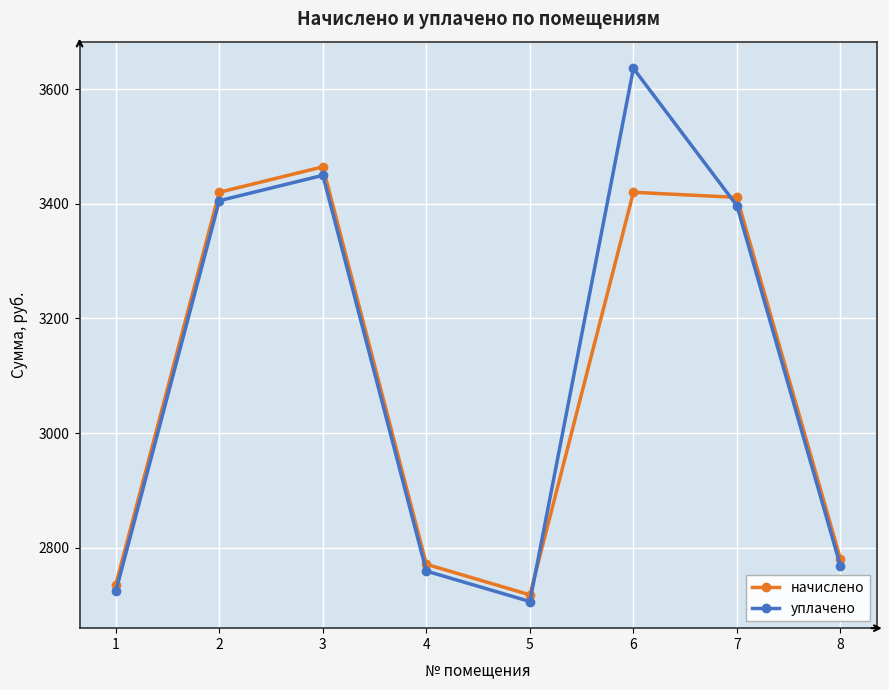

Rank the categories by уплачено value from highest to lowest.

6, 3, 2, 7, 8, 4, 1, 5